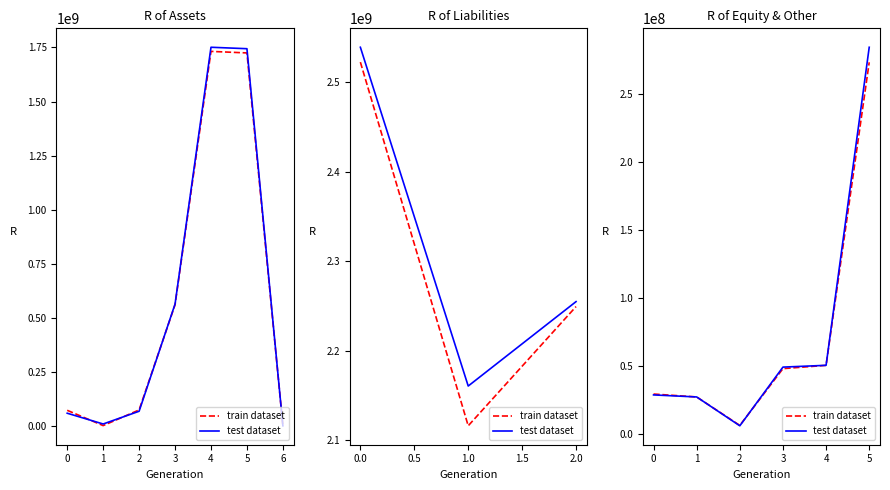

At which category does the chart reach its peak across all series?

5